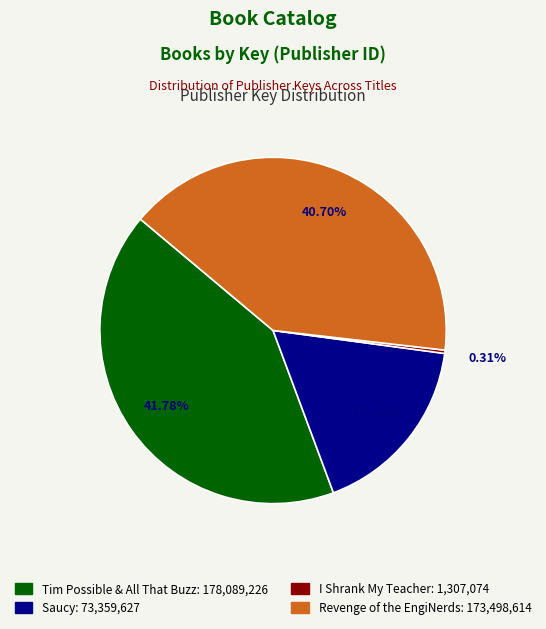

What percentage is the Saucy slice, to the nearest percent?

17%